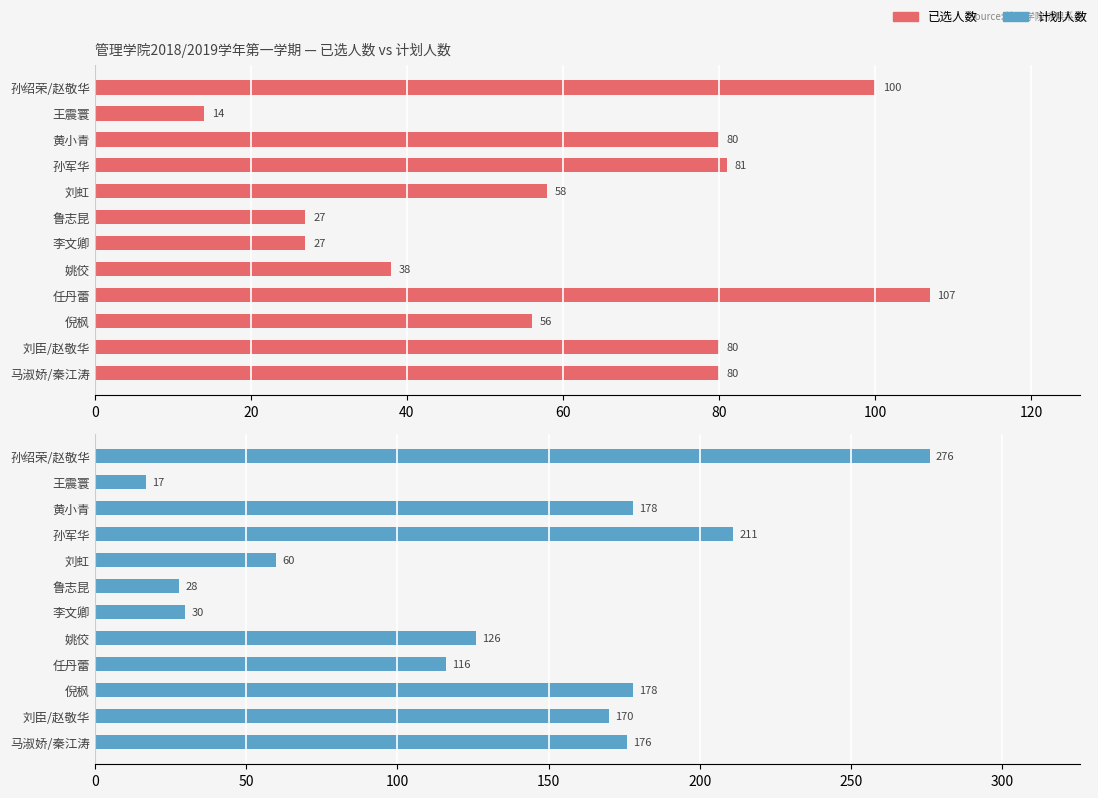

How many bars are there in total?

24